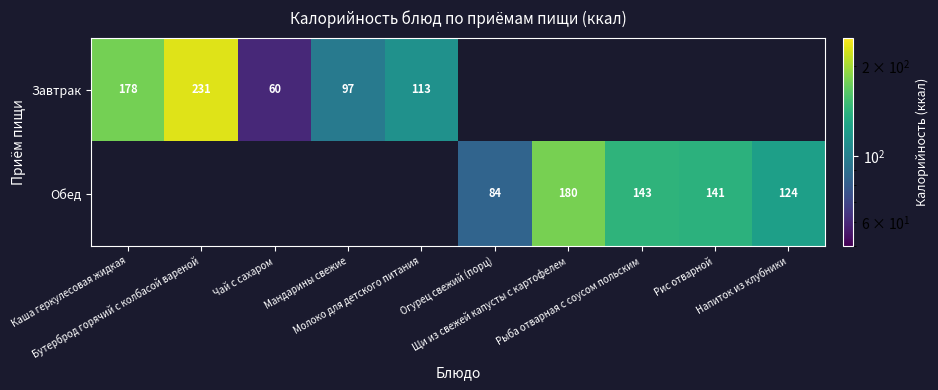

The value of Завтрак at Каша геркулесовая жидкая is 178.2. True or false?

True